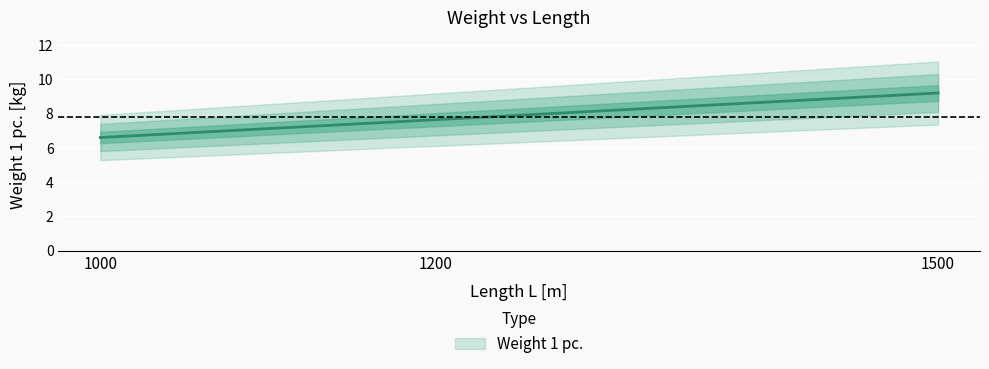

Reading left to right, transcribe all the data shown in this chart.

6.6	7.7	9.2